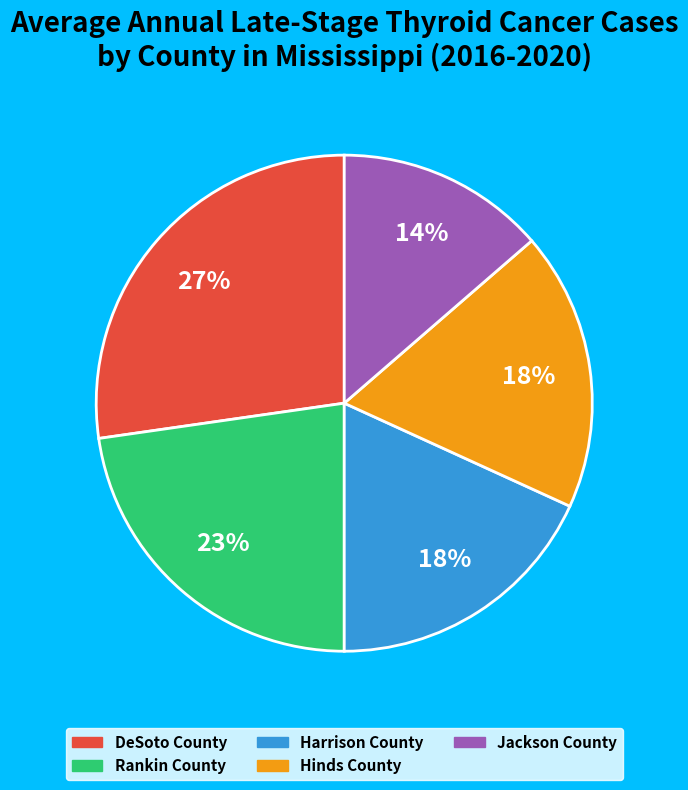

How many segments does this pie chart have?

5